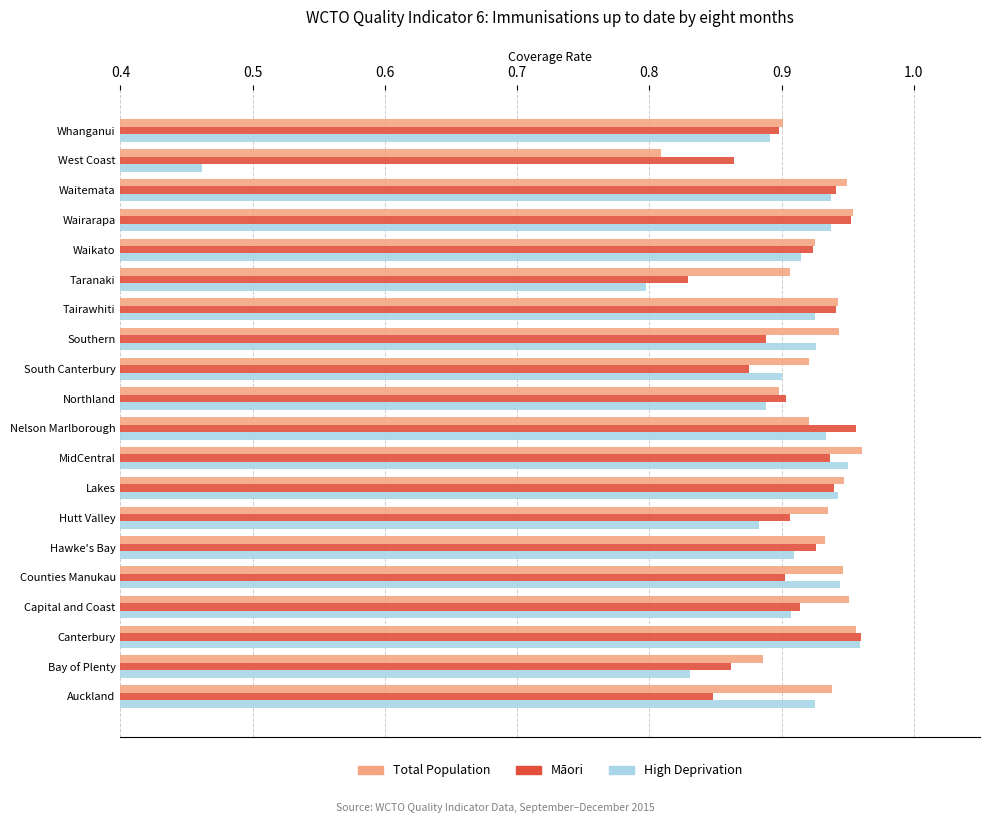

Which label corresponds to the smallest value in the chart?

West Coast